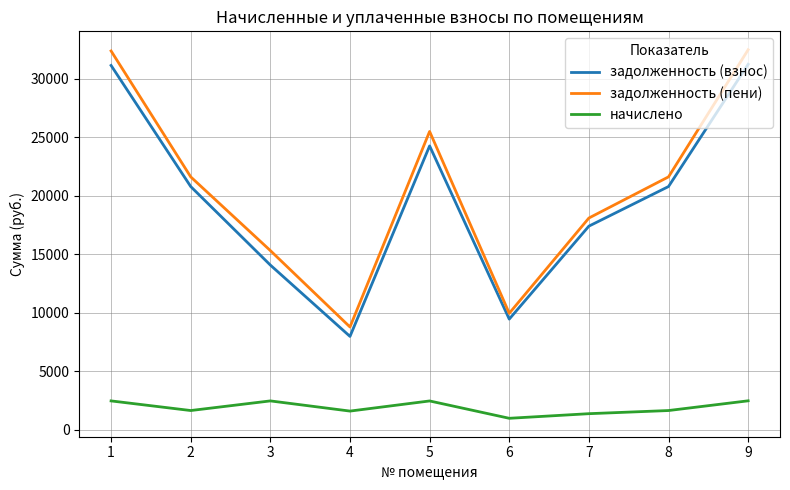

Read the начислено value at 4.

1606.8